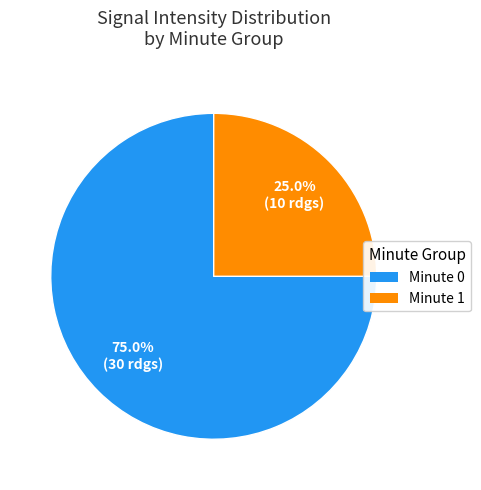

Does any single category account for the majority?

Yes